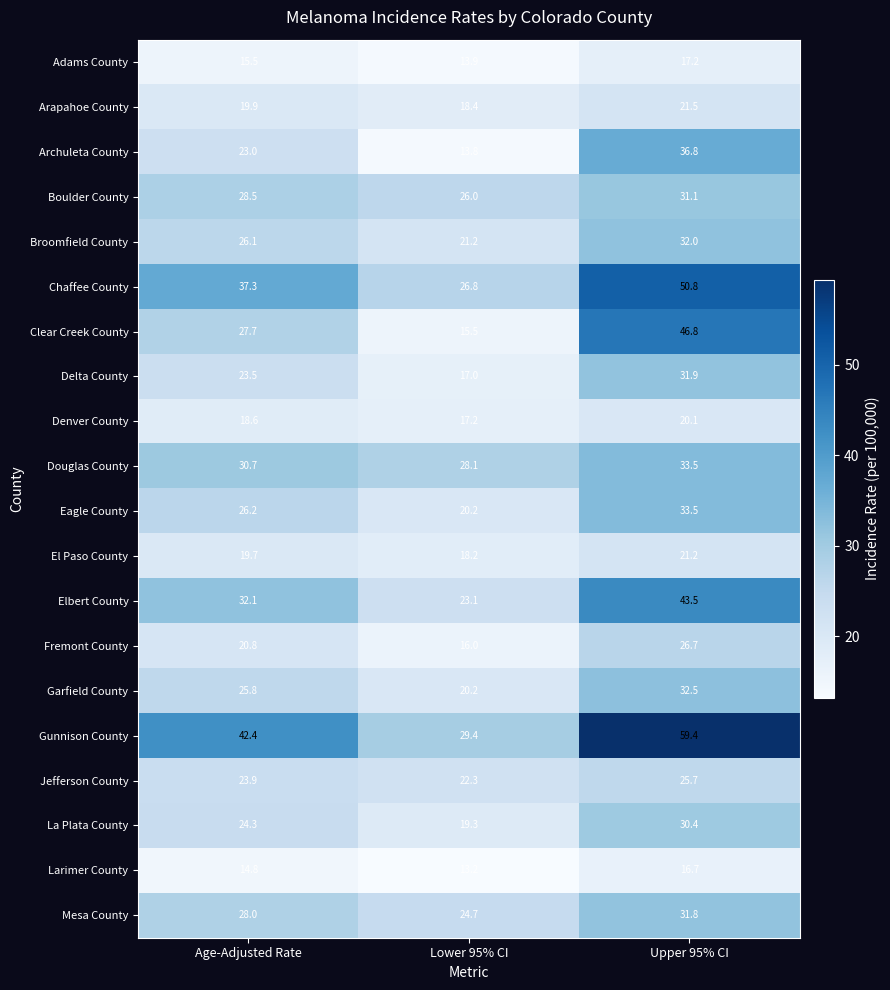

Count the number of data series in this chart.

20